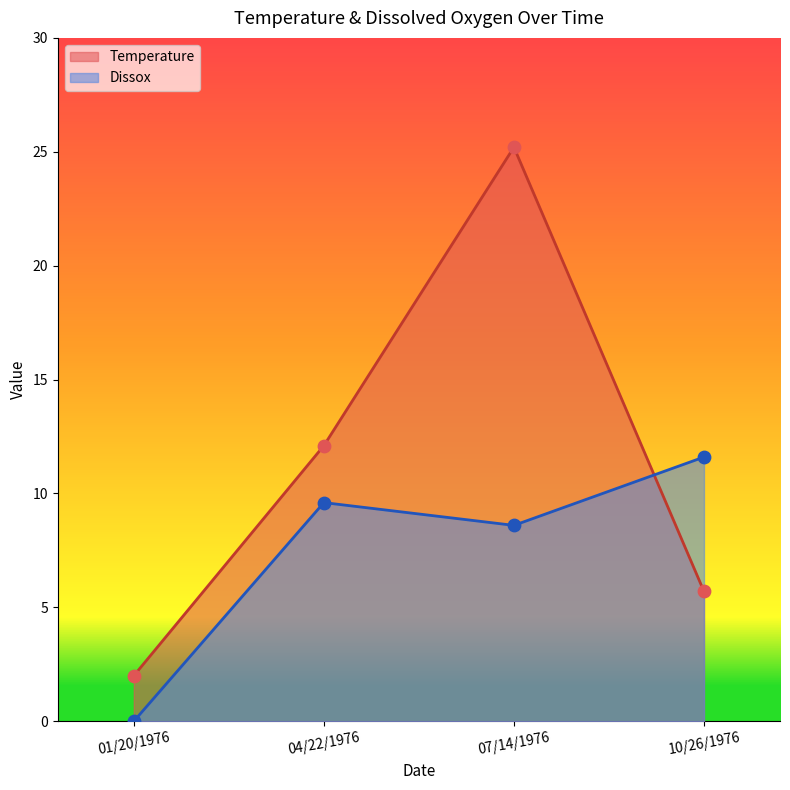

Which series has the largest total across all categories?

Temperature